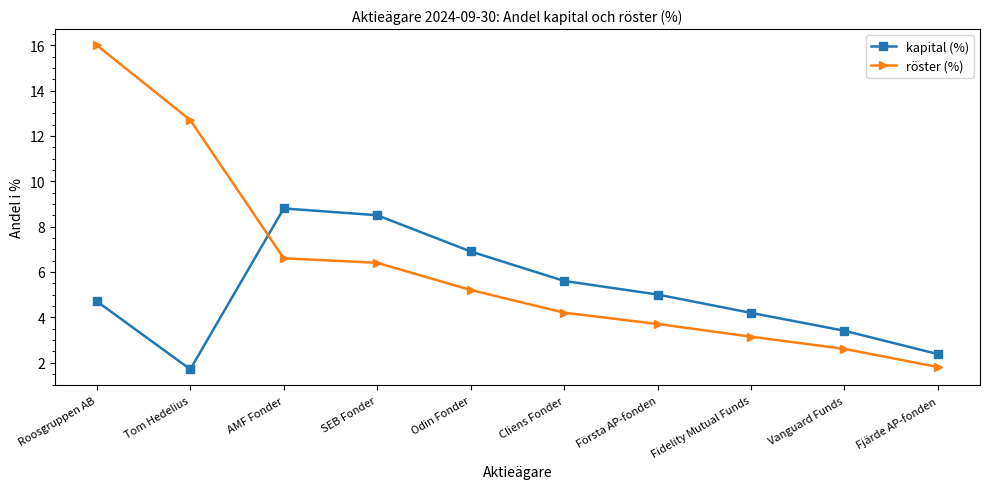

What is the total value across all series at Fidelity Mutual Funds?

7.3